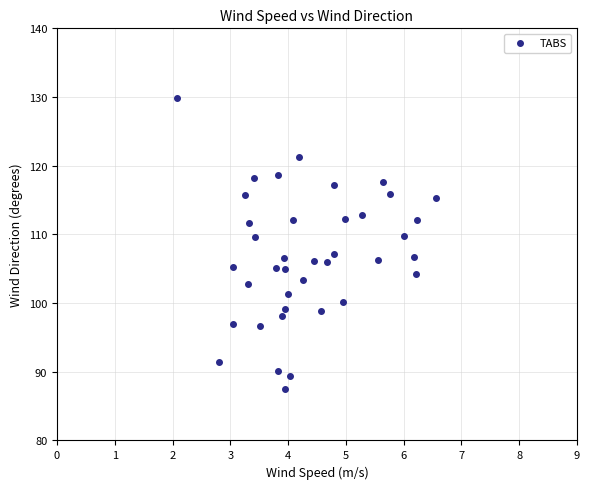

What is the range of Y values (max minus min)?

42.4